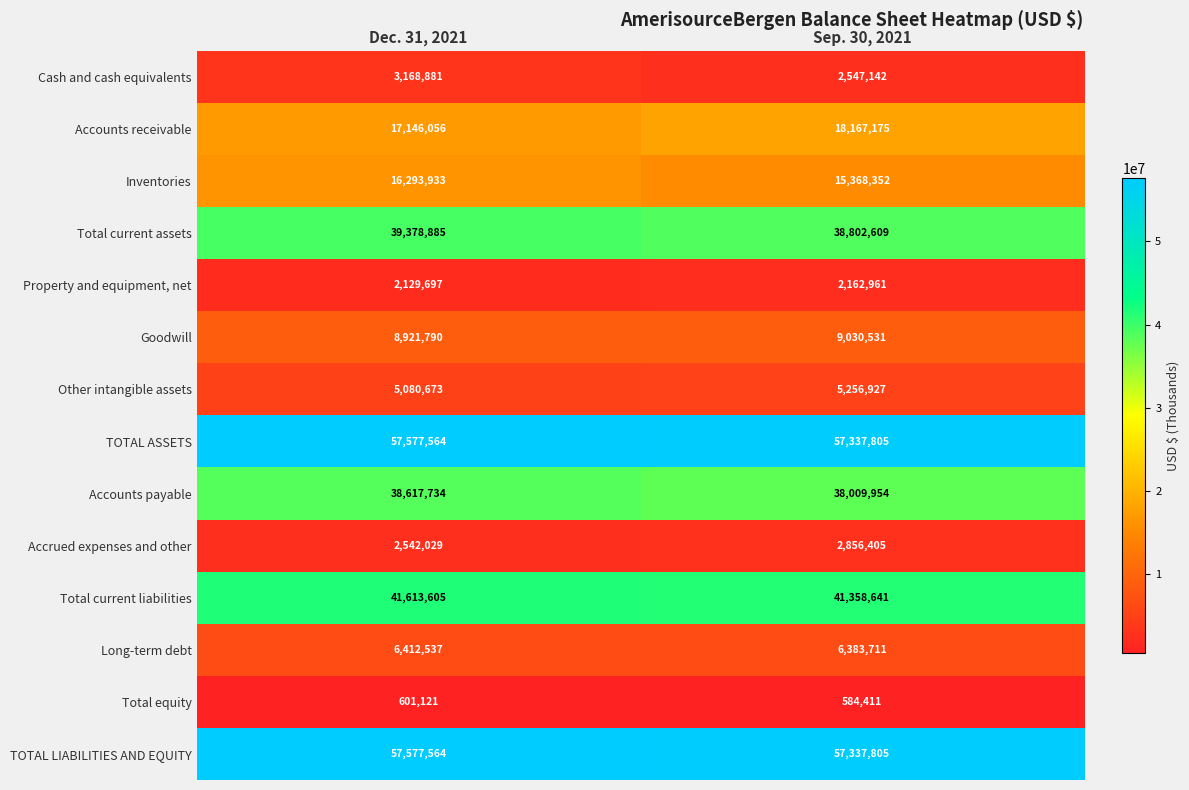

What is the minimum value shown in the chart?

584411